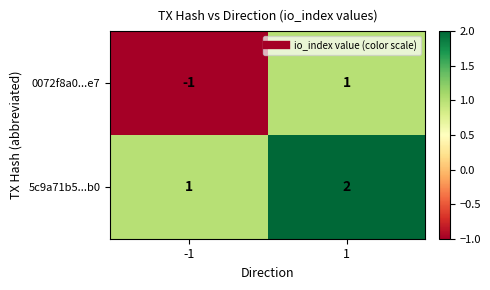

Is it true that 5c9a71b5...b0 equals 1 at 1?

False